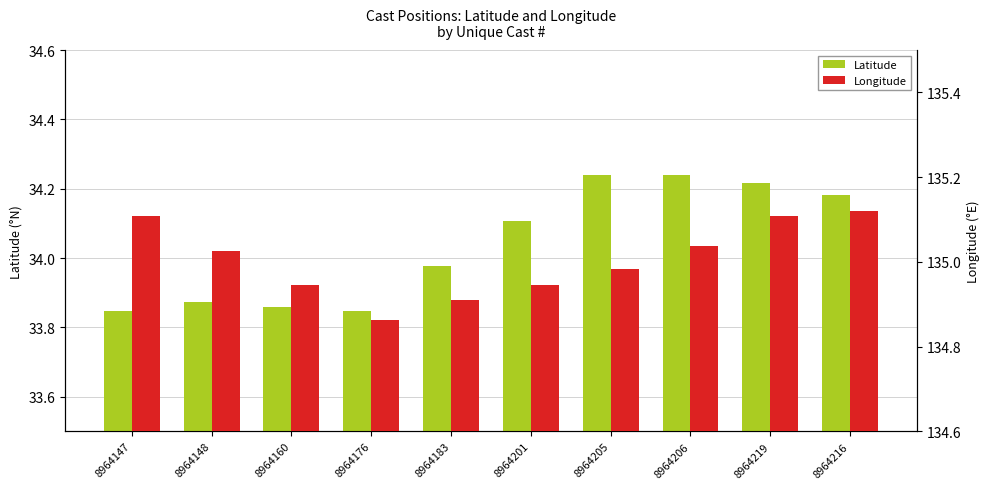

Is it true that Latitude equals 33.8 at 8964147?

True